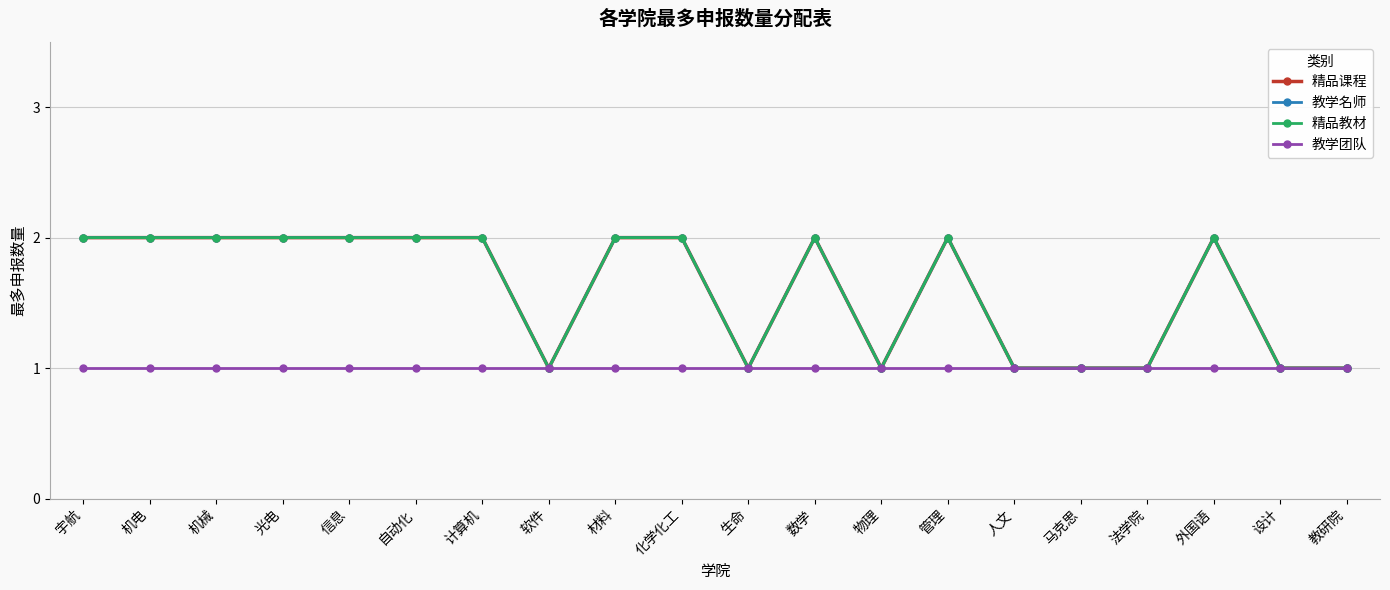

The 精品教材 series shows 1 at 马克思. True or false?

True